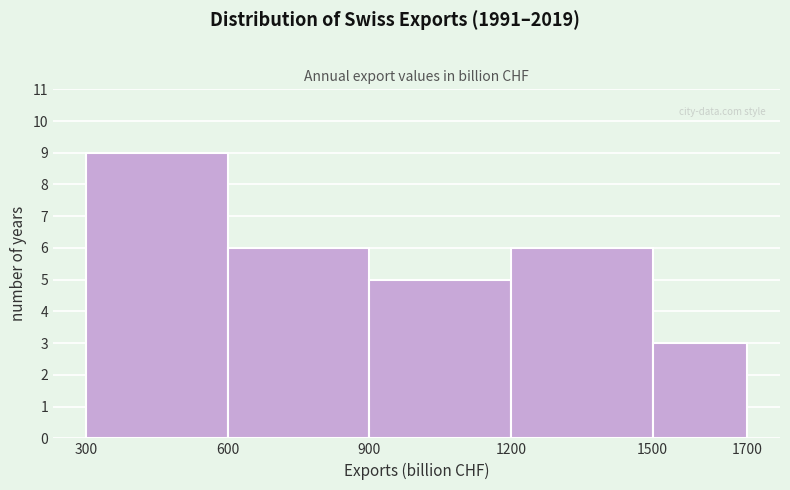

Over which range of the x-axis is the bar tallest?

300 to 600